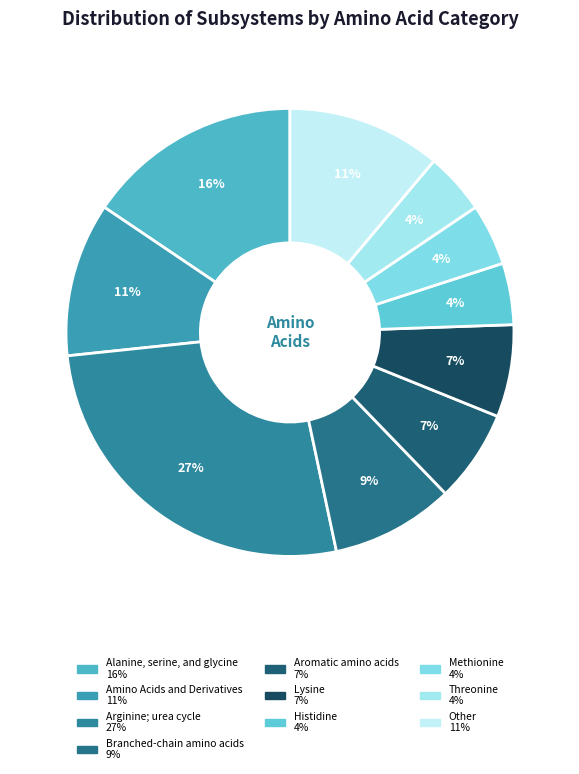

True or false: Histidine accounts for 4% of the total.

True